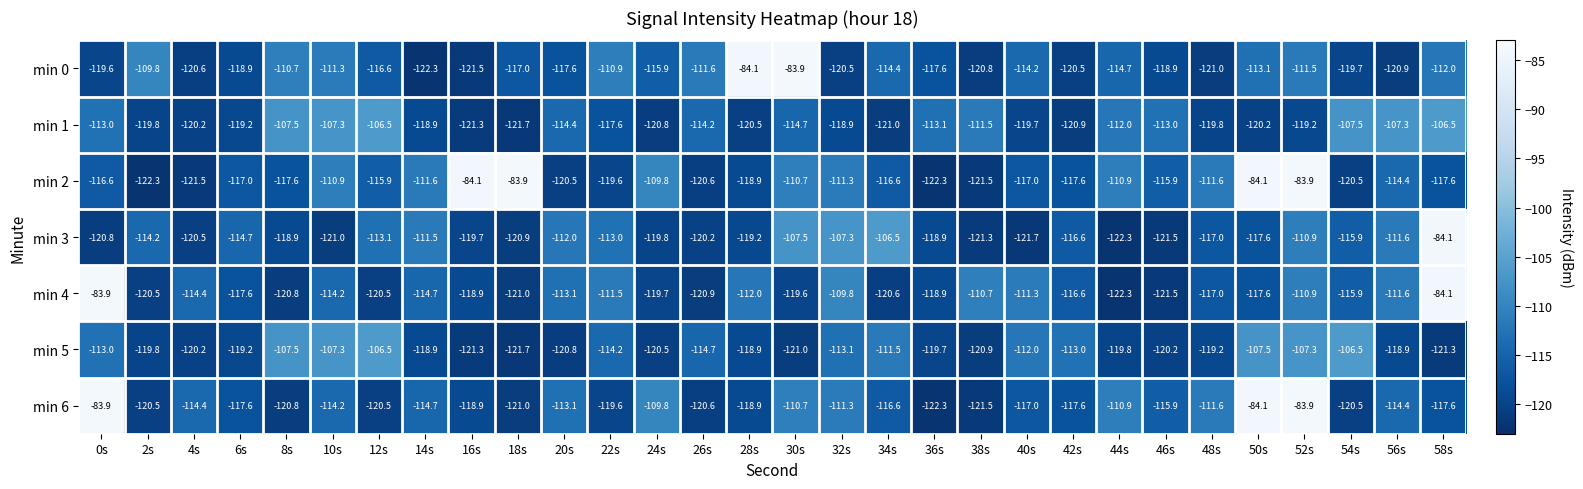

The value of min 2 at 50s is -84.1. True or false?

True